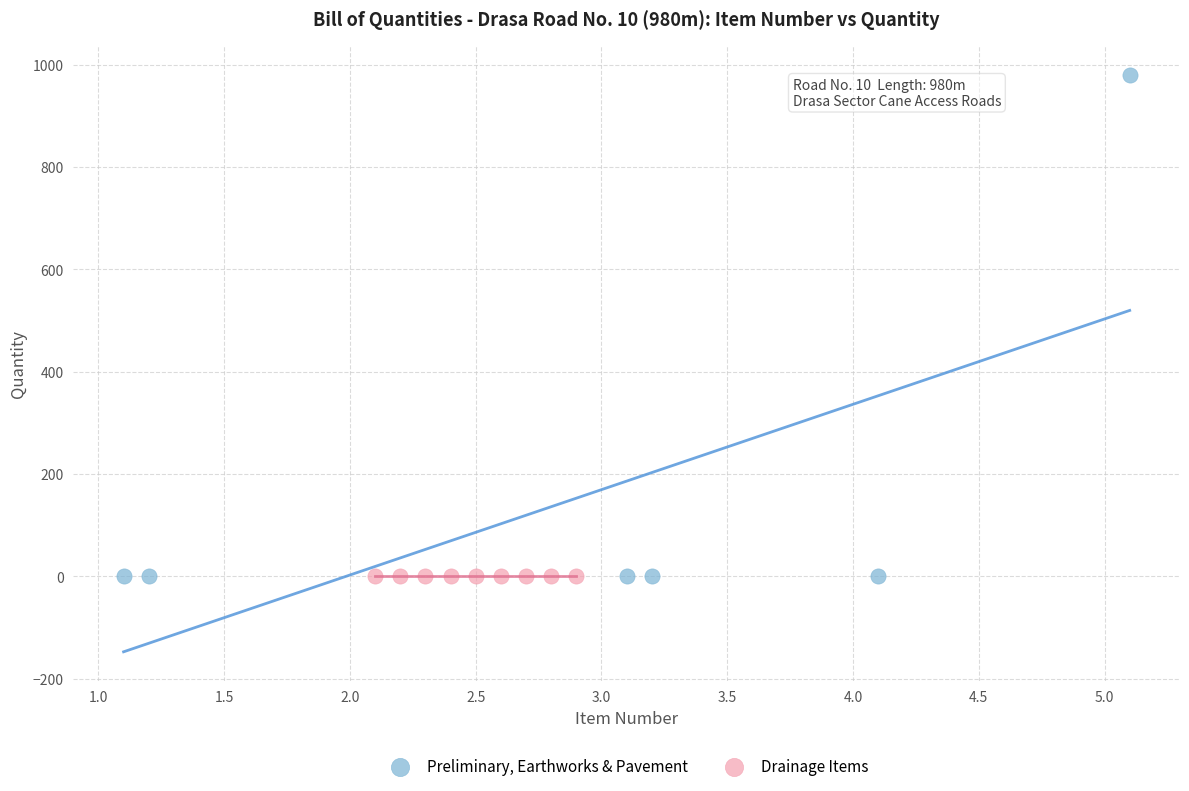

Which series reaches the maximum Y coordinate?

Preliminary, Earthworks & Pavement